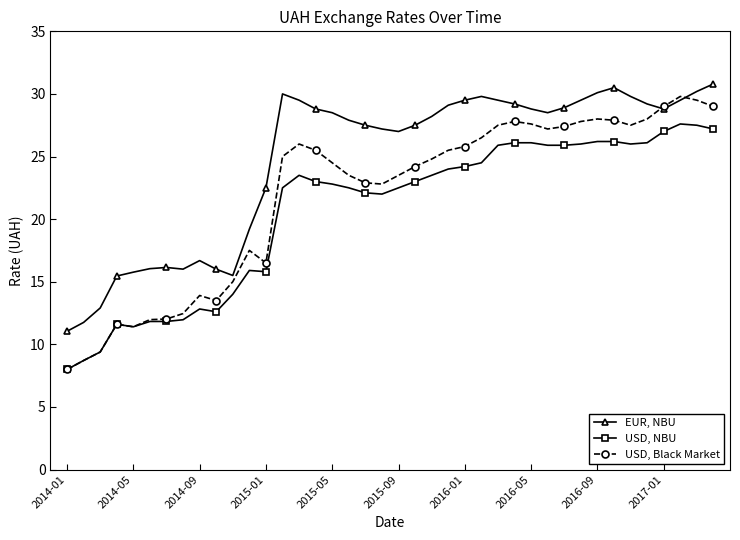

True or false: USD, Black Market has more than 0 interior local peaks.

True